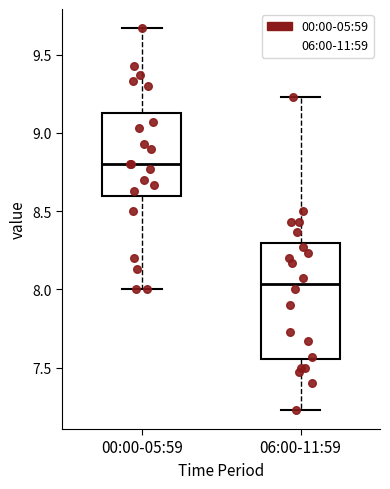

Where is the upper edge of the box for 00:00-05:59 on the y-axis? The values are not printed on the chart, so give them approximately, as read against the axis.

9.15